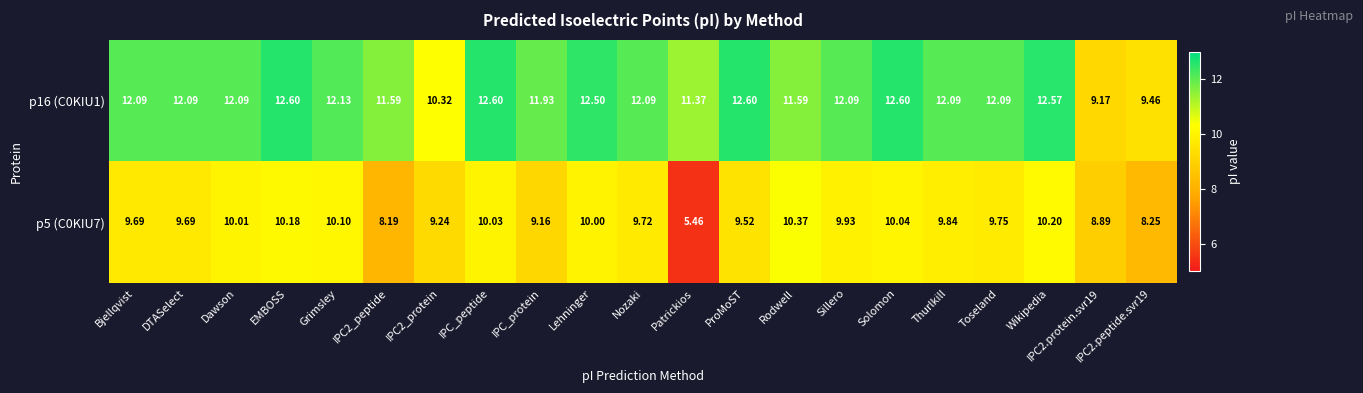

Where does the p5 (C0KIU7) series first go above 9?

Bjellqvist